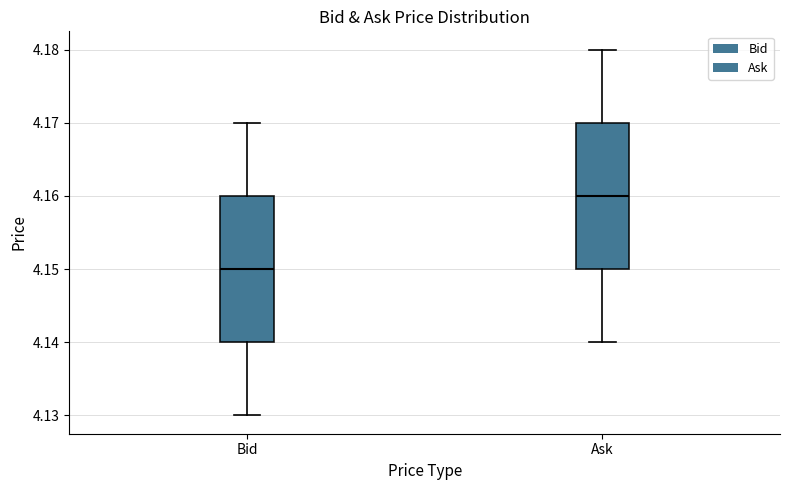

Where does the median line of the box for Bid sit on the y-axis? The values are not printed on the chart, so give them approximately, as read against the axis.

4.15